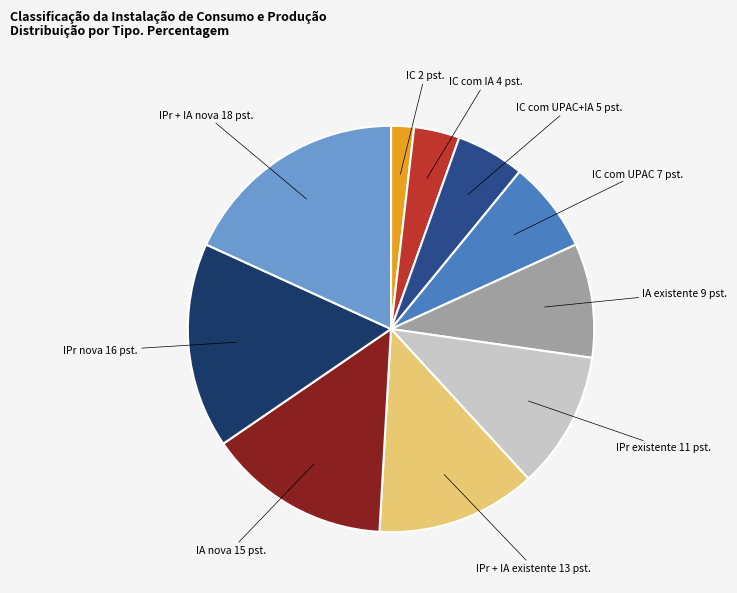

How many segments does this pie chart have?

10